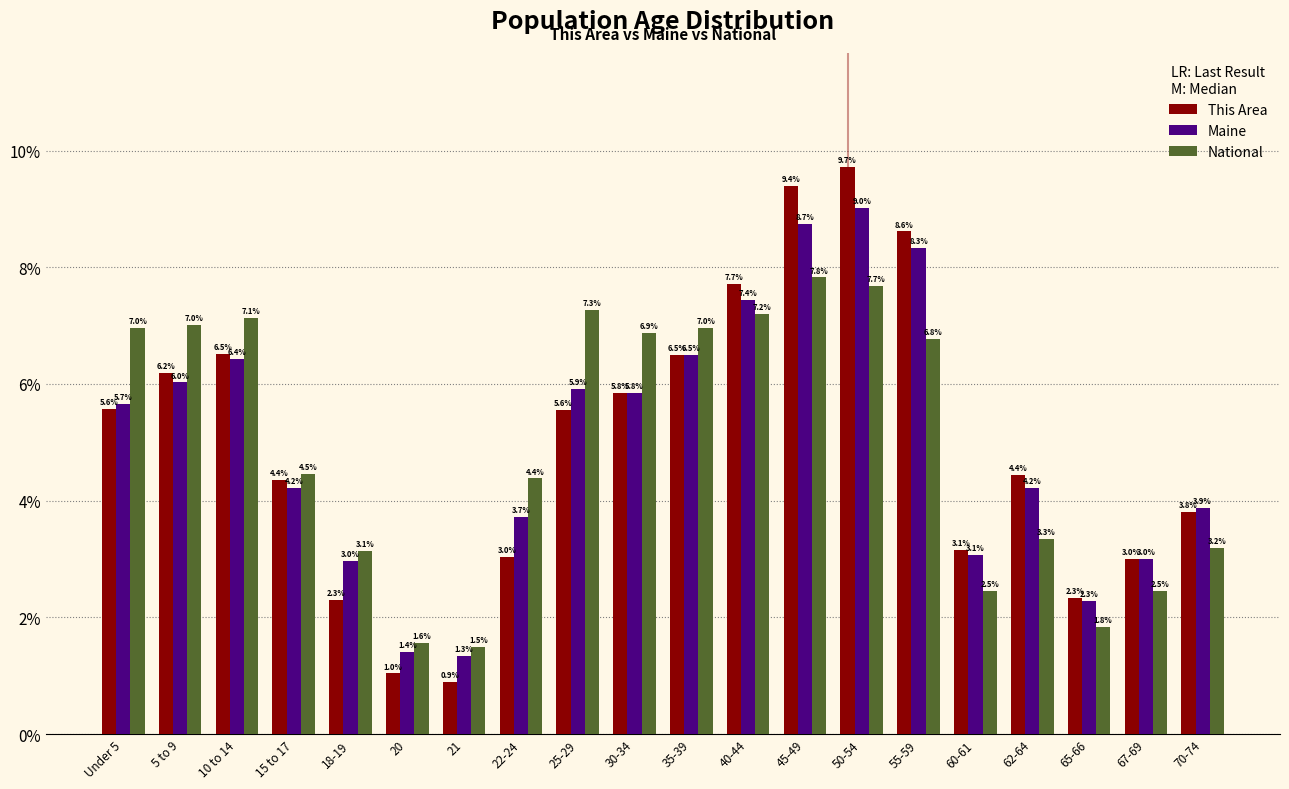

Reading left to right, transcribe all the data shown in this chart.

This Area: Under 5=5.6	5 to 9=6.2	10 to 14=6.5	15 to 17=4.4	18-19=2.3	20=1.0	21=0.9	22-24=3.0	25-29=5.6	30-34=5.8	35-39=6.5	40-44=7.7	45-49=9.4	50-54=9.7	55-59=8.6	60-61=3.1	62-64=4.4	65-66=2.3	67-69=3.0	70-74=3.8
Maine: Under 5=5.7	5 to 9=6.0	10 to 14=6.4	15 to 17=4.2	18-19=3.0	20=1.4	21=1.3	22-24=3.7	25-29=5.9	30-34=5.8	35-39=6.5	40-44=7.4	45-49=8.7	50-54=9.0	55-59=8.3	60-61=3.1	62-64=4.2	65-66=2.3	67-69=3.0	70-74=3.9
National: Under 5=7.0	5 to 9=7.0	10 to 14=7.1	15 to 17=4.5	18-19=3.1	20=1.6	21=1.5	22-24=4.4	25-29=7.3	30-34=6.9	35-39=7.0	40-44=7.2	45-49=7.8	50-54=7.7	55-59=6.8	60-61=2.5	62-64=3.3	65-66=1.8	67-69=2.5	70-74=3.2